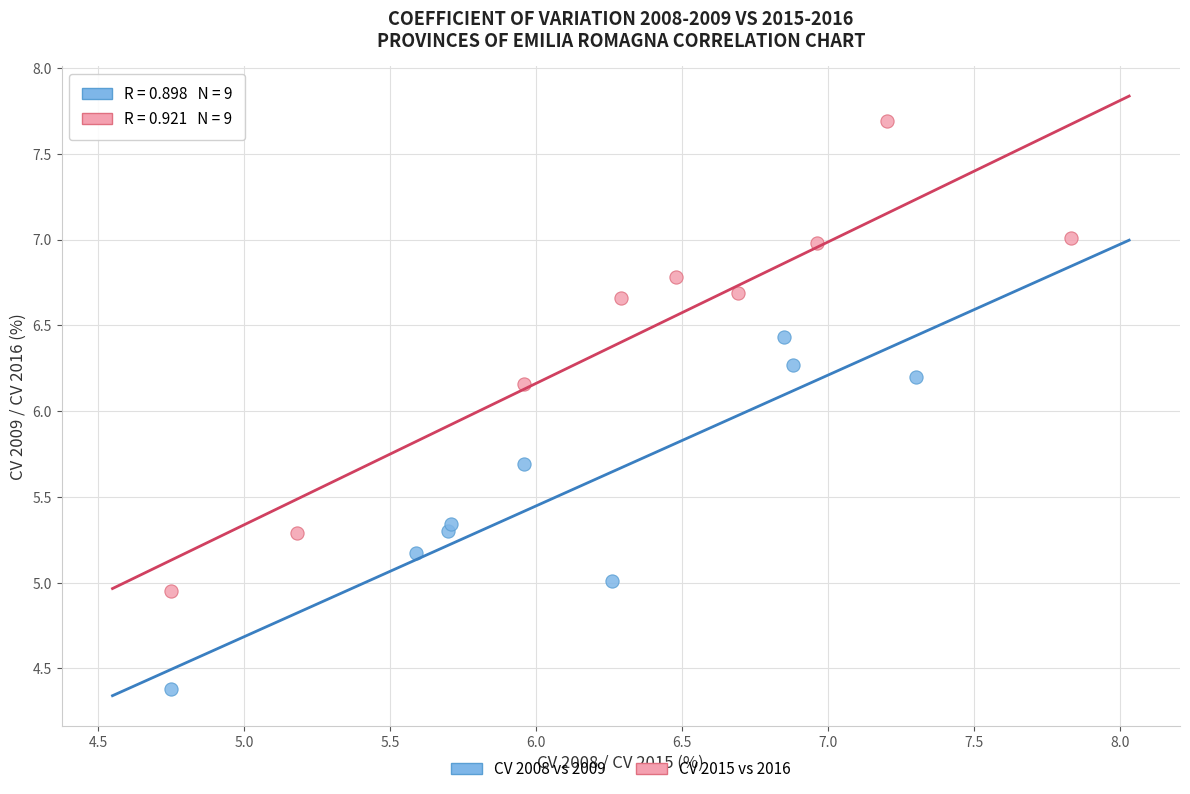

Which series has the widest spread of Y values?

CV 2015 vs 2016